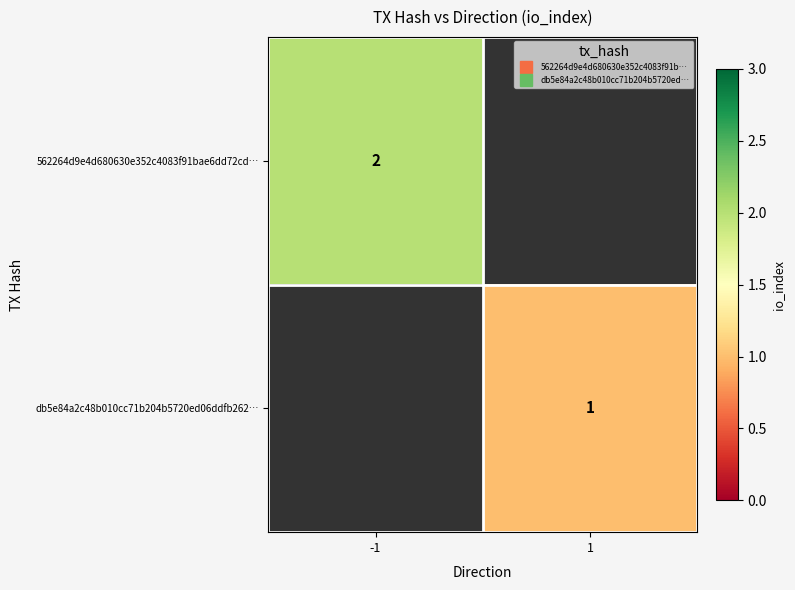

What is the highest value of the 562264d9e4d680630e352c4083f91bae6dd72cd… series?

2.0